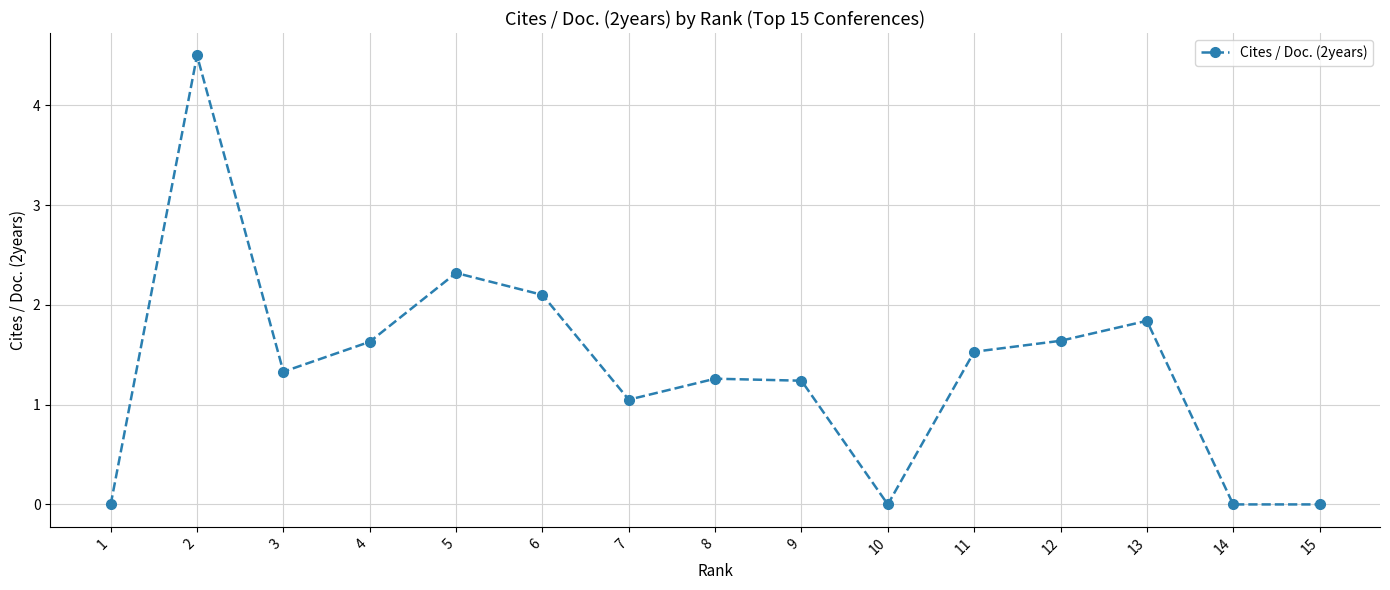

The value at 14 is -1.4. True or false?

False